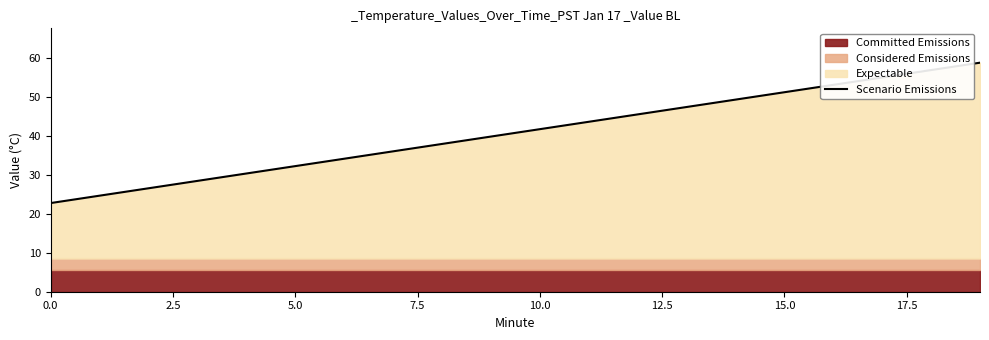

True or false: Scenario Emissions has a value of 51.3 at 15.0.

True